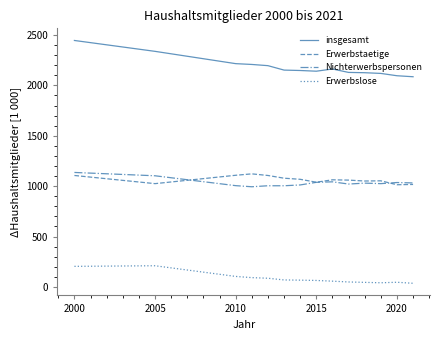

What are all the series names shown in the legend?

insgesamt, Erwerbstaetige, Nichterwerbspersonen, Erwerbslose